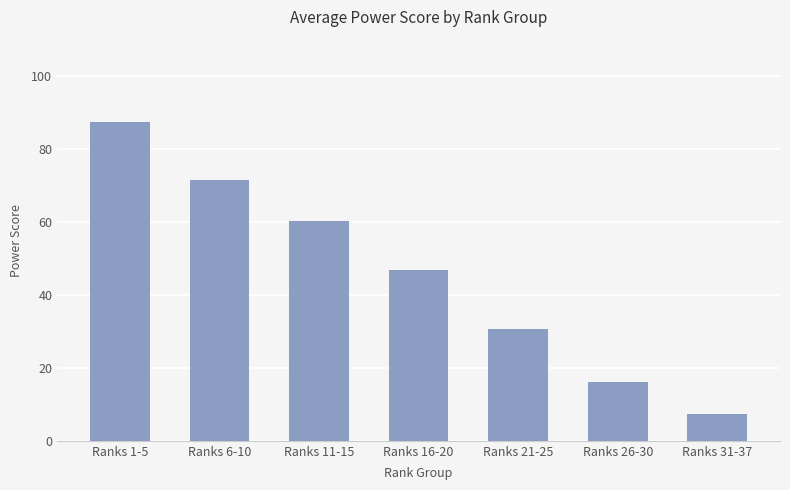

Where is the data nearest to the value 47?

Ranks 16-20